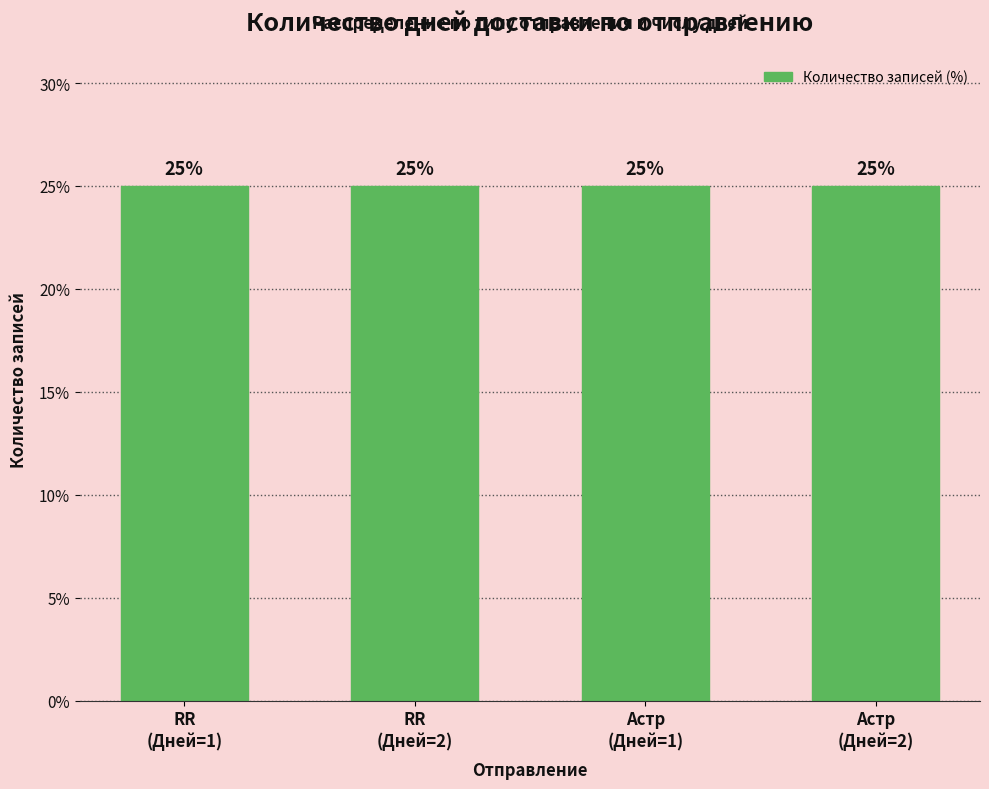

Is it true that the value at Астр is 3?

False